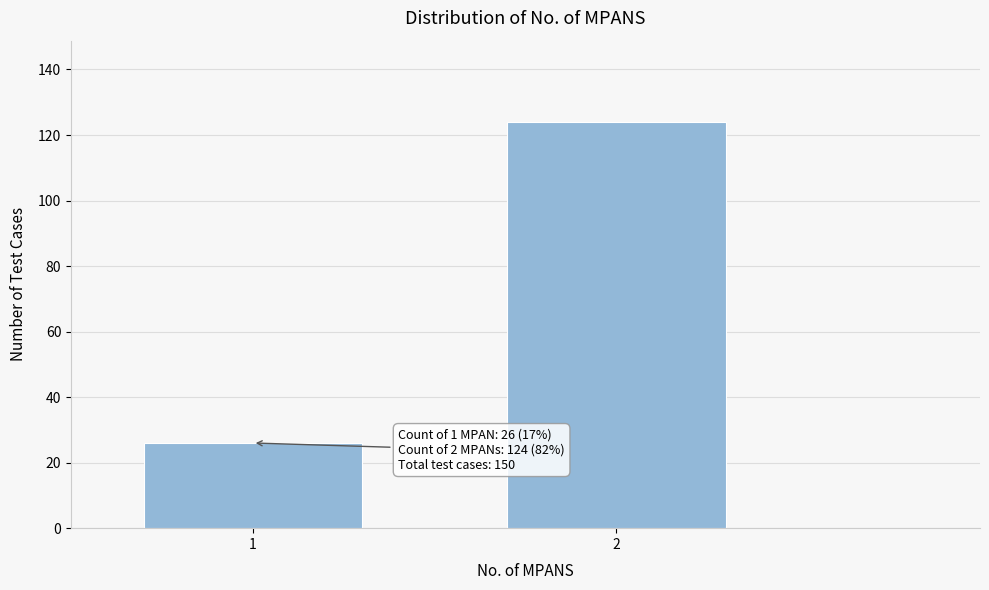

Reading left to right, transcribe all the data shown in this chart.

1=26	2=124